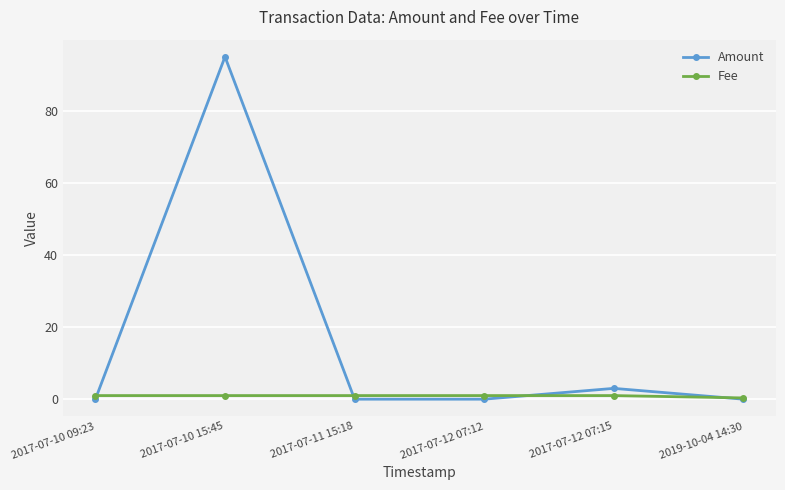

At which category is the sum across all series the highest?

2017-07-10 15:45